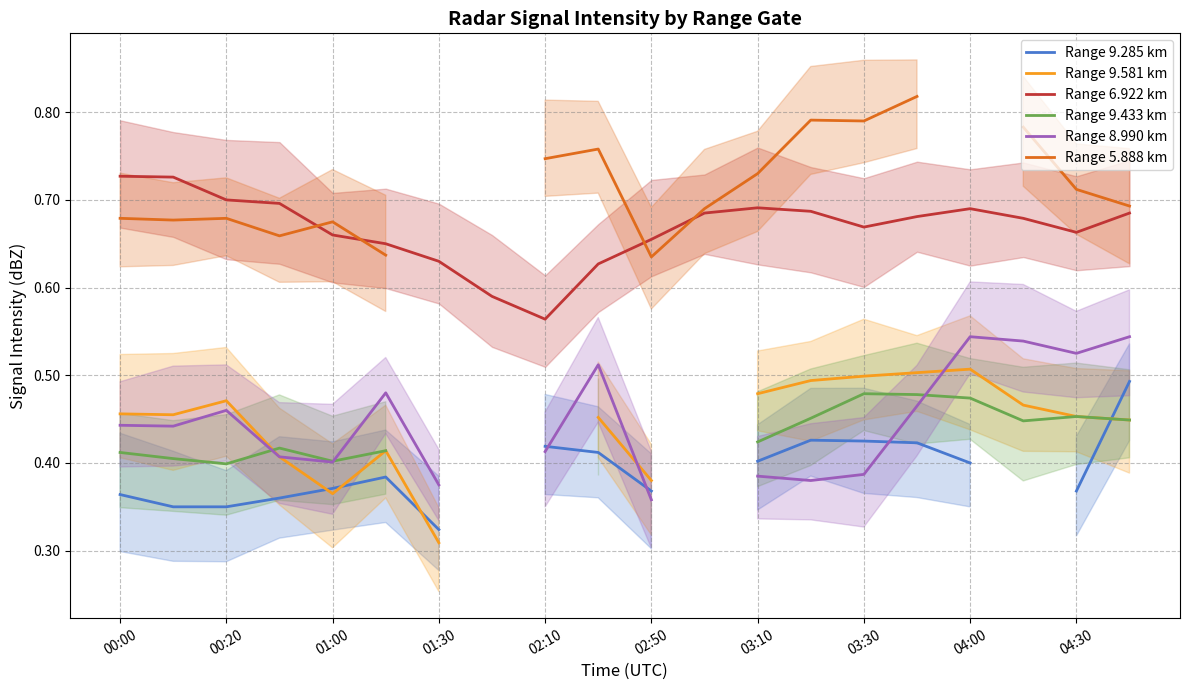

The value of Range 9.433 km at 17 is 0.2. True or false?

False